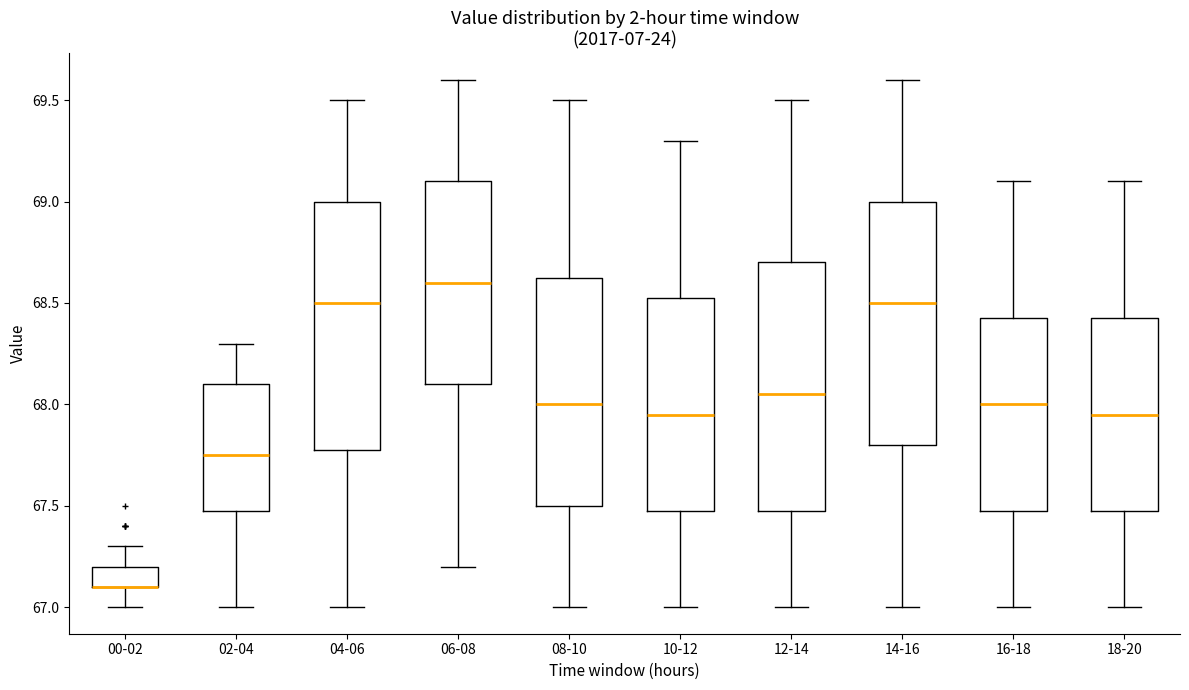

Reading left to right, transcribe this box plot: for each box, give where its median line is, the range the box spans, and where its two whiskers end, as read against the y-axis. The values are not printed on the chart, so give them approximately, as read against the axis.

00-02: median 67.10 (drawn on the box's lower edge), box 67.10 to 67.20, whiskers 67.00 to 67.30
02-04: median 67.75, box 67.50 to 68.10, whiskers 67.00 to 68.30
04-06: median 68.50, box 67.80 to 69.00, whiskers 67.00 to 69.50
06-08: median 68.60, box 68.10 to 69.10, whiskers 67.20 to 69.60
08-10: median 68.00, box 67.50 to 68.65, whiskers 67.00 to 69.50
10-12: median 67.95, box 67.50 to 68.55, whiskers 67.00 to 69.30
12-14: median 68.05, box 67.50 to 68.70, whiskers 67.00 to 69.50
14-16: median 68.50, box 67.80 to 69.00, whiskers 67.00 to 69.60
16-18: median 68.00, box 67.50 to 68.45, whiskers 67.00 to 69.10
18-20: median 67.95, box 67.50 to 68.45, whiskers 67.00 to 69.10